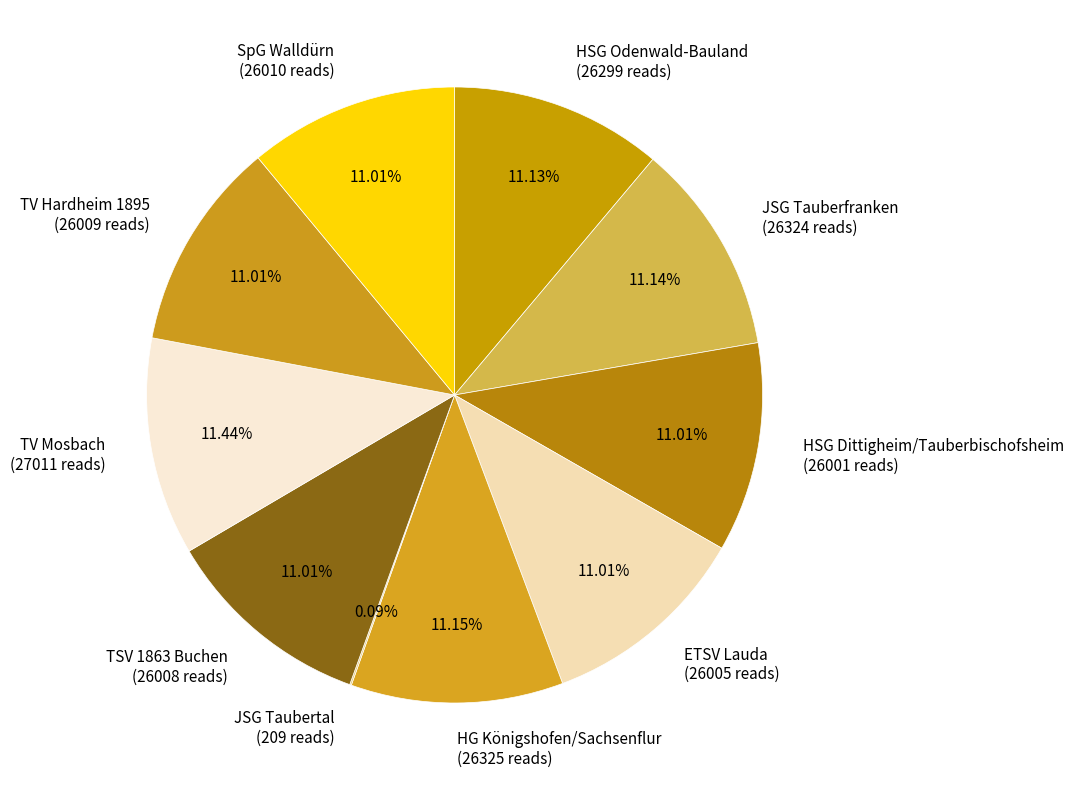

To the nearest percent, what percentage of the pie is HSG Dittigheim/Tauberbischofsheim?

11%